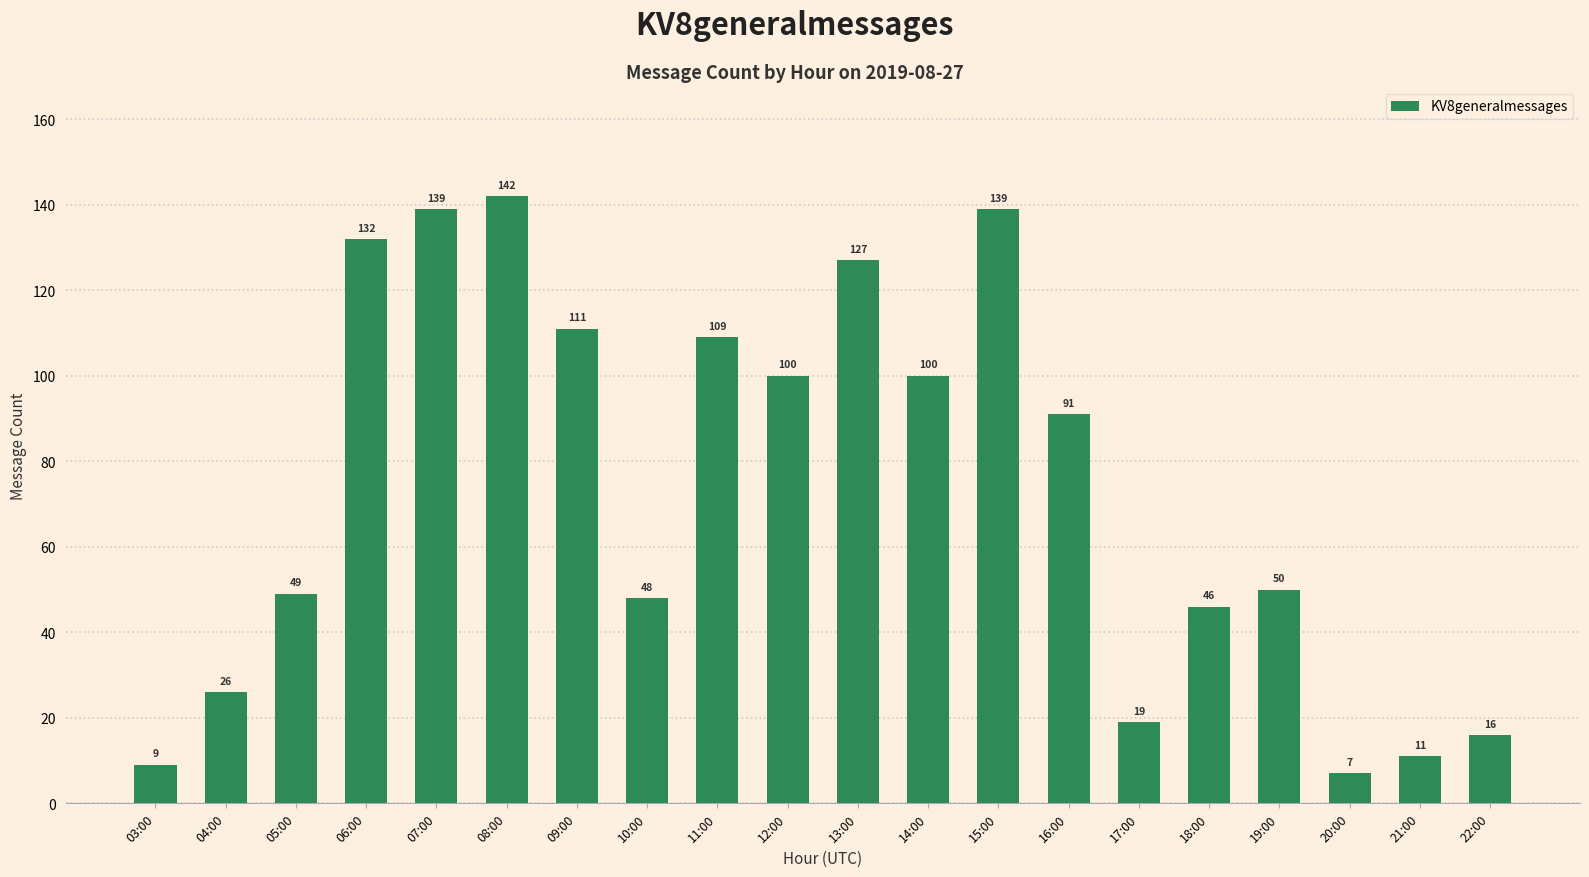

The chart shows a value of 11 at 04:00. True or false?

False